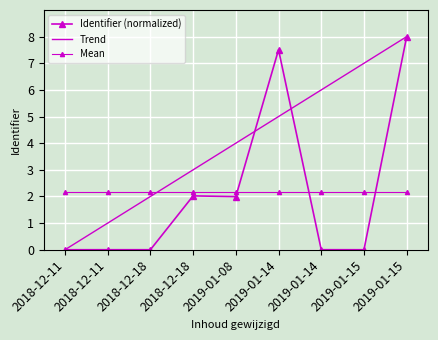

Where is Mean nearest to the value 2?

2018-12-11